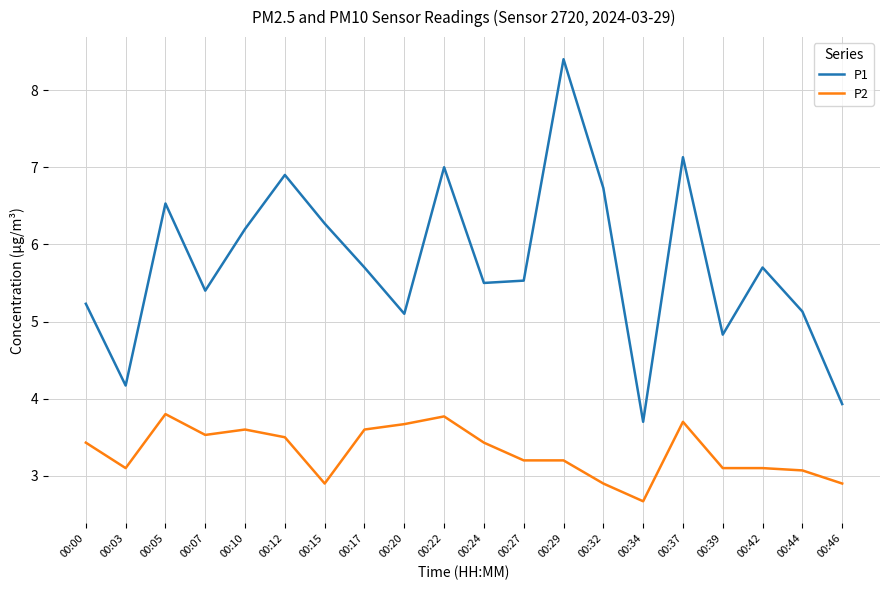

At 00:32, list the series in order from largest to smallest.

P1, P2